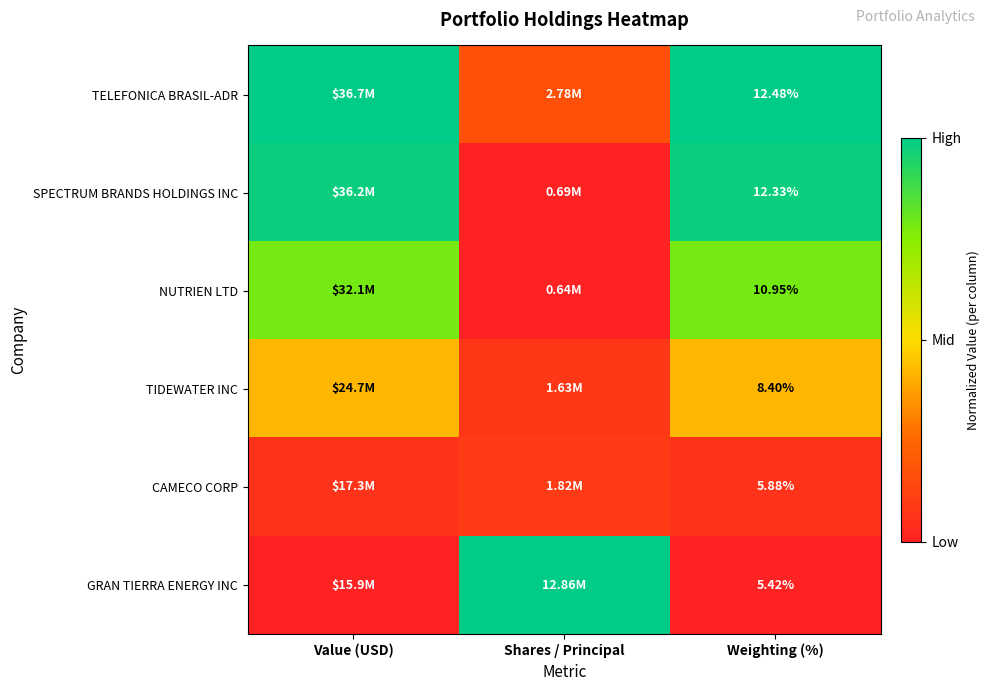

Rank the series at Weighting (%) from lowest to highest value.

GRAN TIERRA ENERGY INC, CAMECO CORP, TIDEWATER INC, NUTRIEN LTD, SPECTRUM BRANDS HOLDINGS INC, TELEFONICA BRASIL-ADR